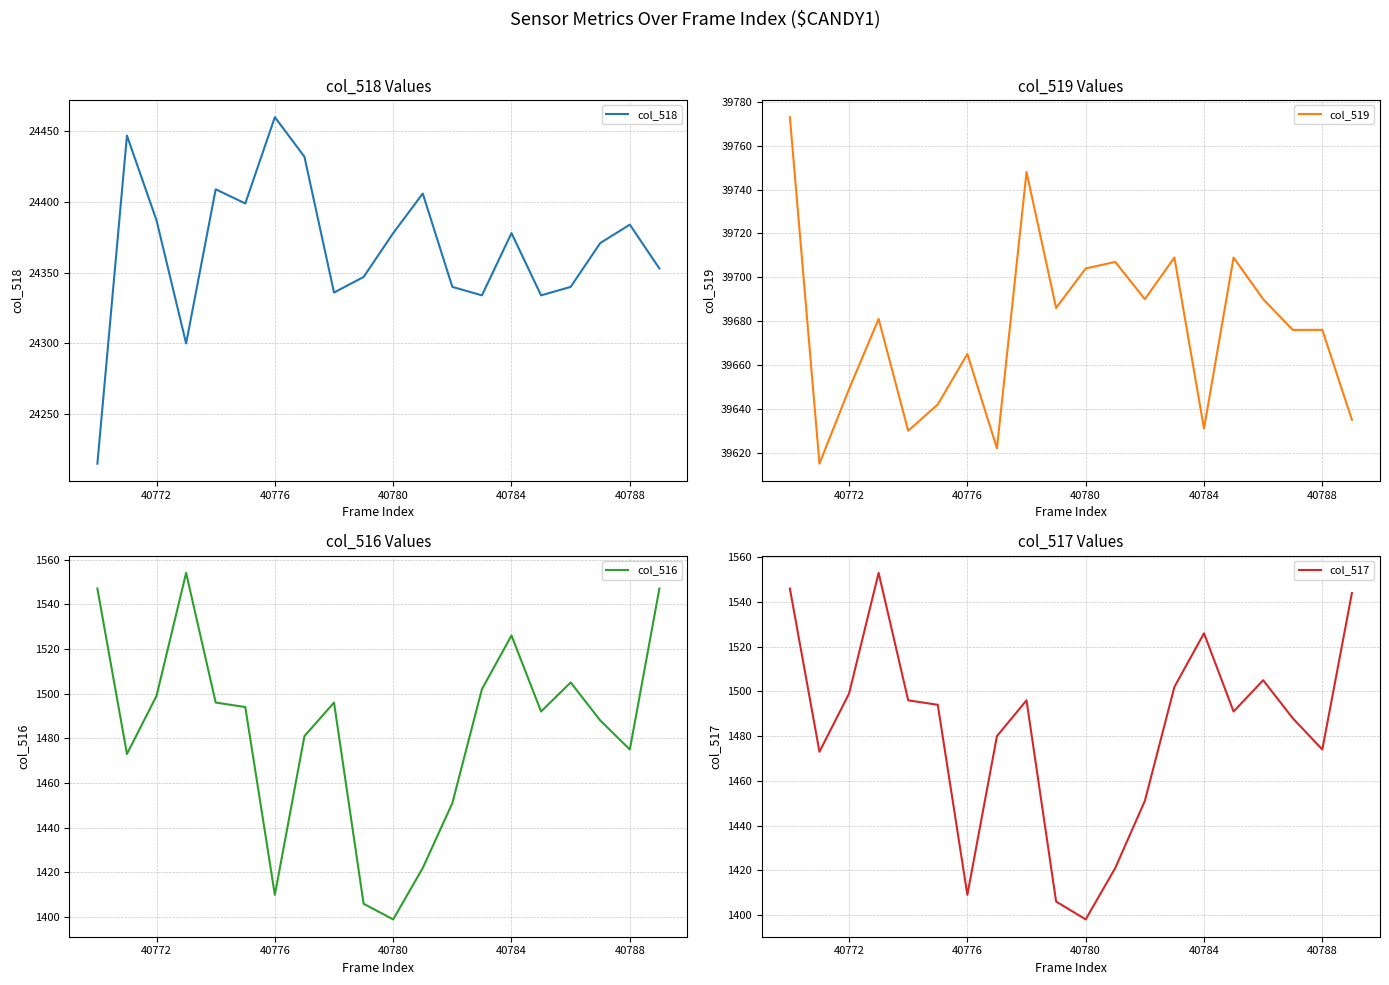

The value of col_518 at 40772 is 42877. True or false?

False